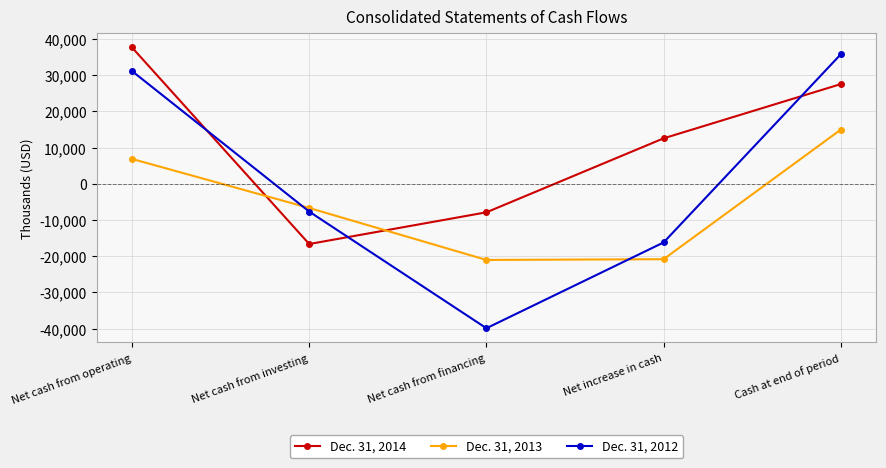

Rank the series by their average value, from lowest to highest.

Dec. 31, 2013, Dec. 31, 2012, Dec. 31, 2014